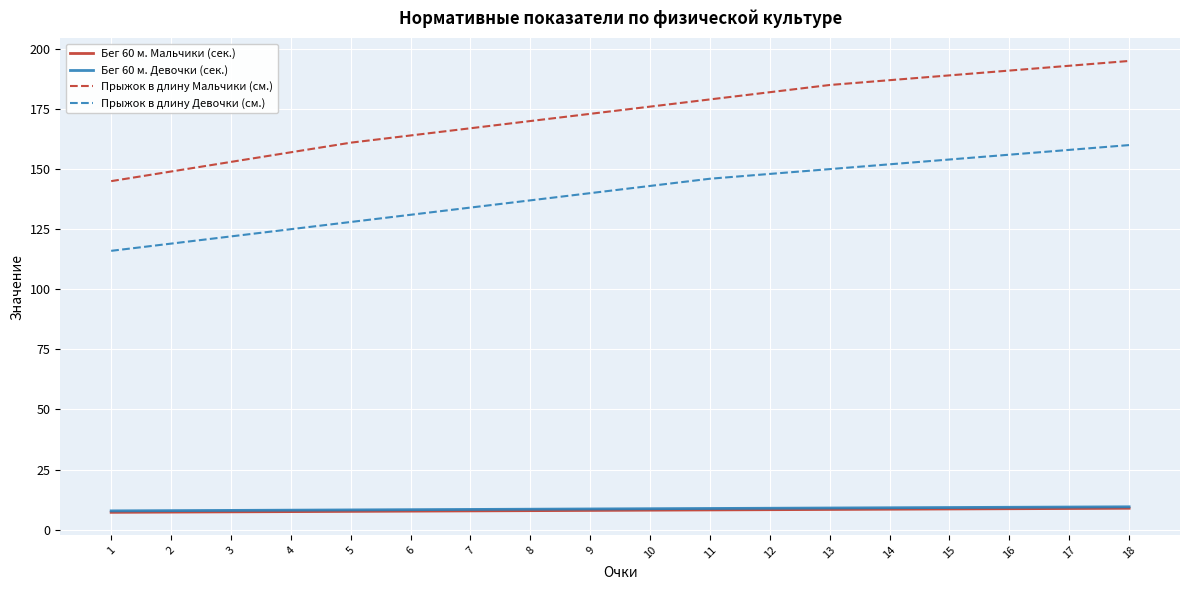

How many categories are shown in the chart?

18